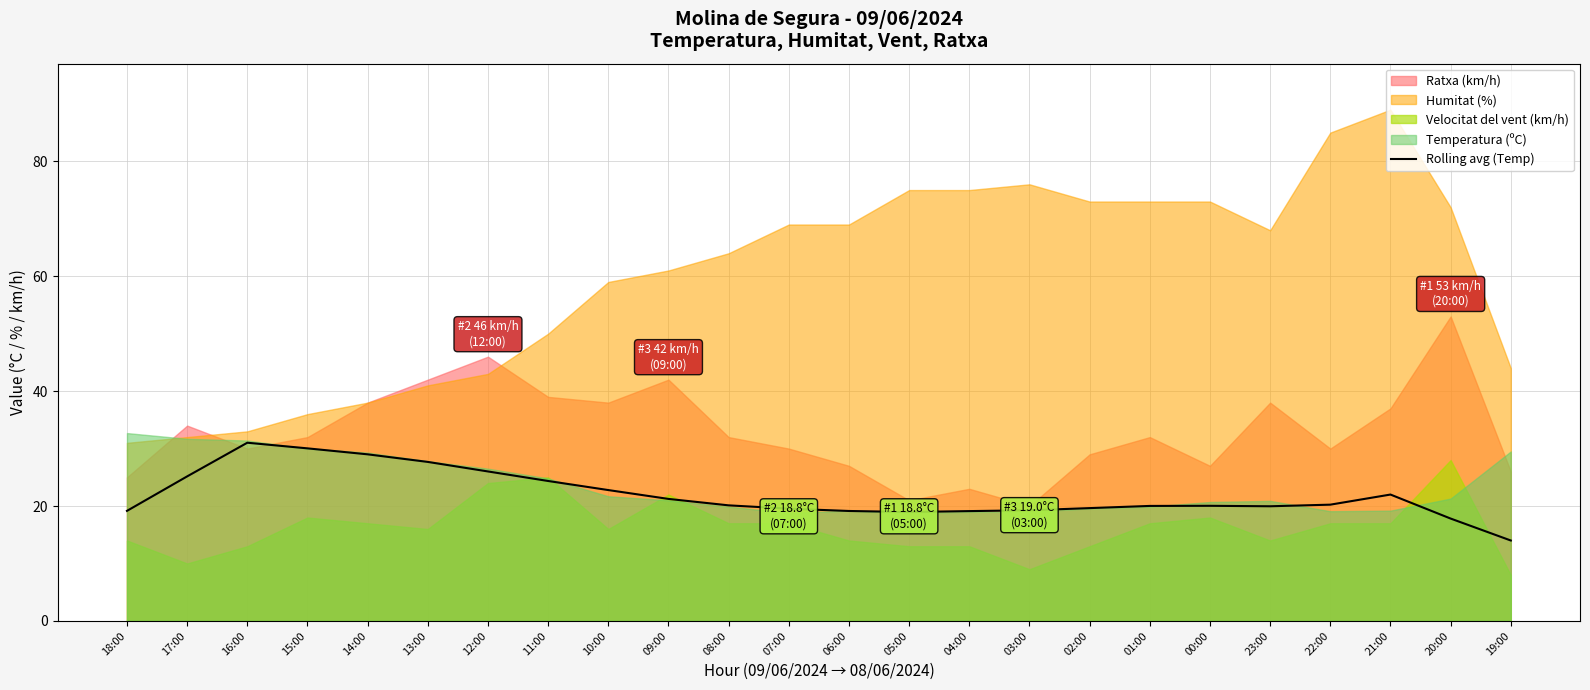

True or false: there are more than 1 points higher than both neighbors.

True